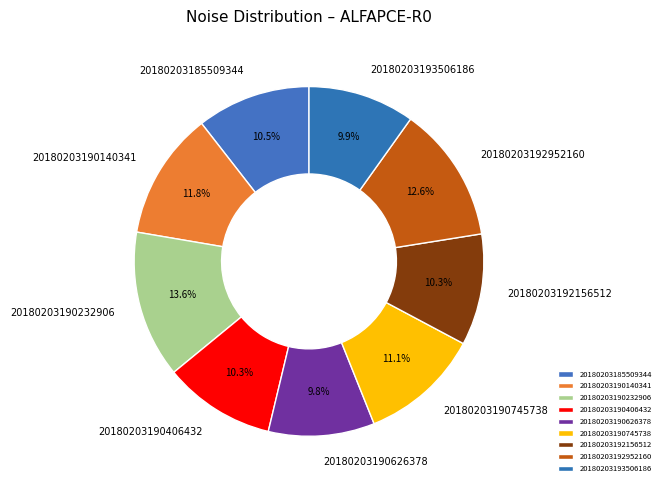

What percentage is the 20180203193506186 slice, to the nearest percent?

10%